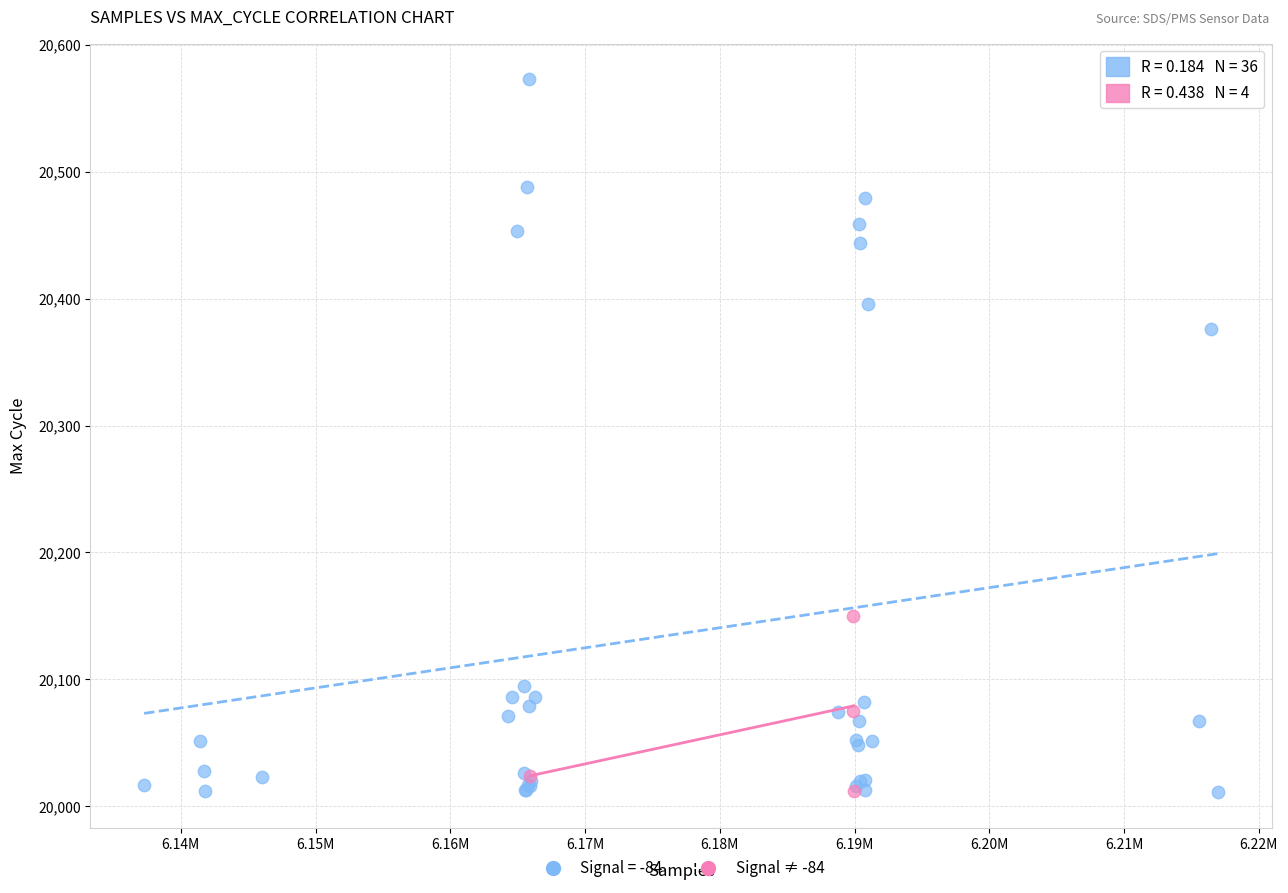

Which series has the largest Y range (max minus min)?

Signal = -84